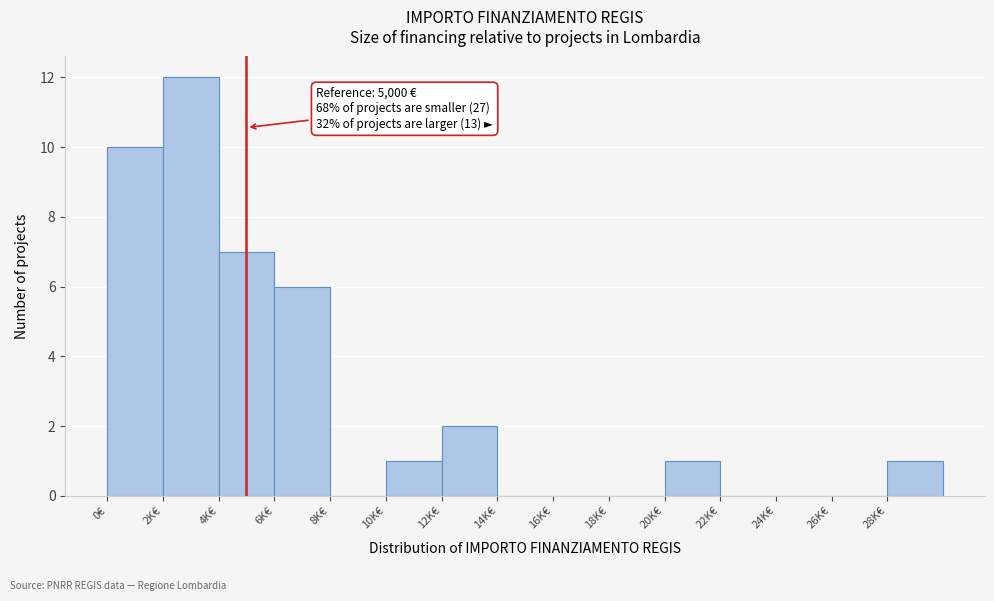

Reading right to left, extract all data points from this chart.

28K€=1	26K€=0	24K€=0	22K€=0	20K€=1	18K€=0	16K€=0	14K€=0	12K€=2	10K€=1	8K€=0	6K€=6	4K€=7	2K€=12	0€=10